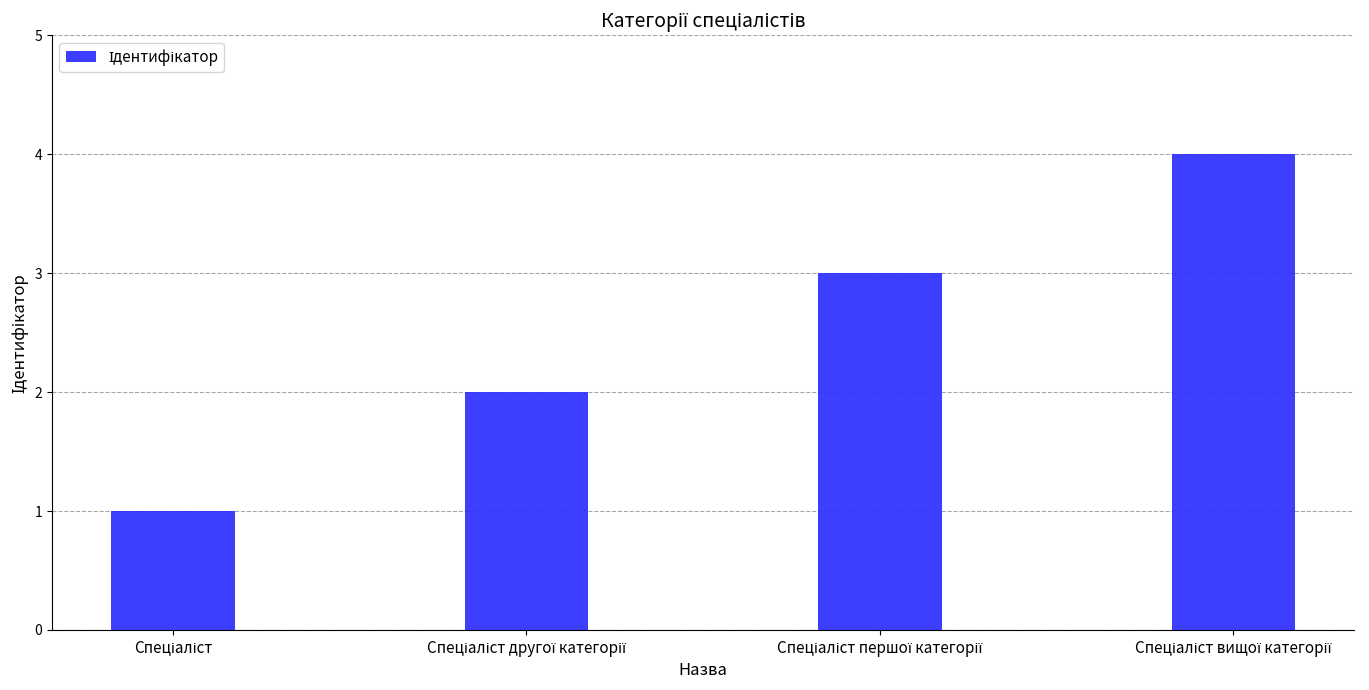

What is the greatest value displayed?

4